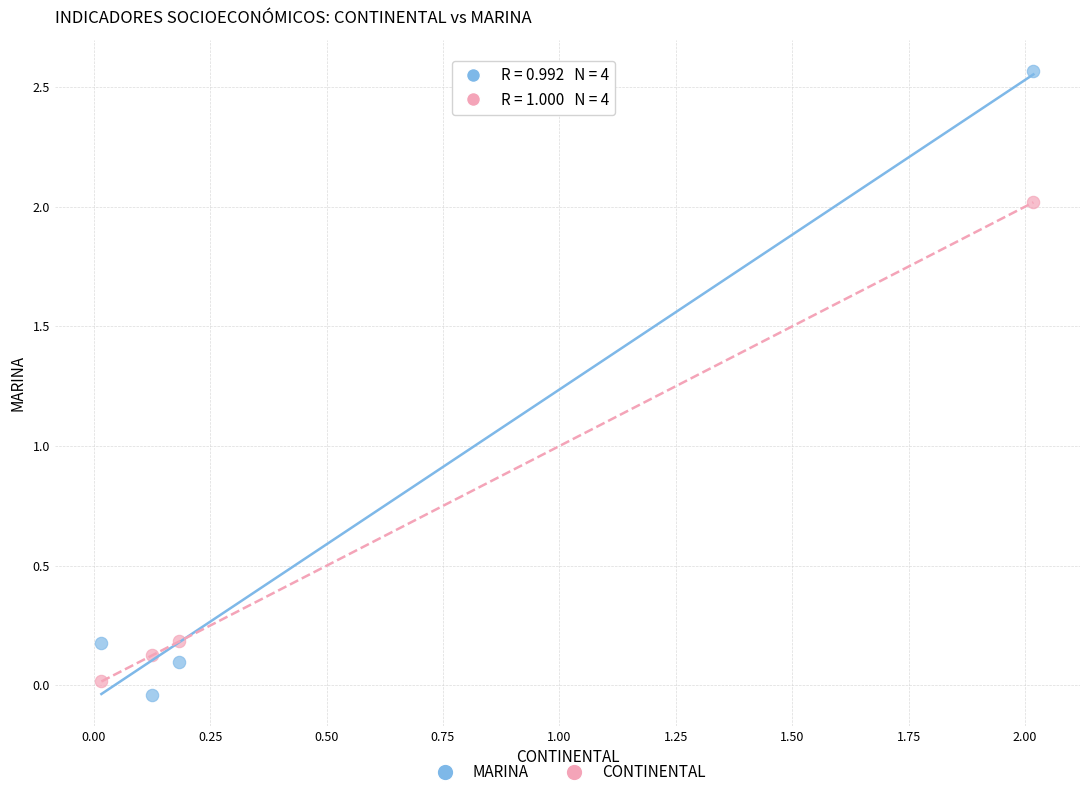

Across all data points, what is the average X value?

0.6